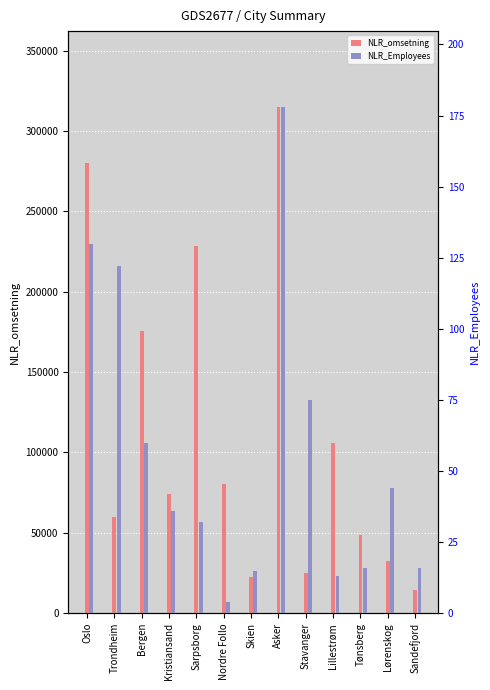

At which category is the sum across all series the highest?

Asker